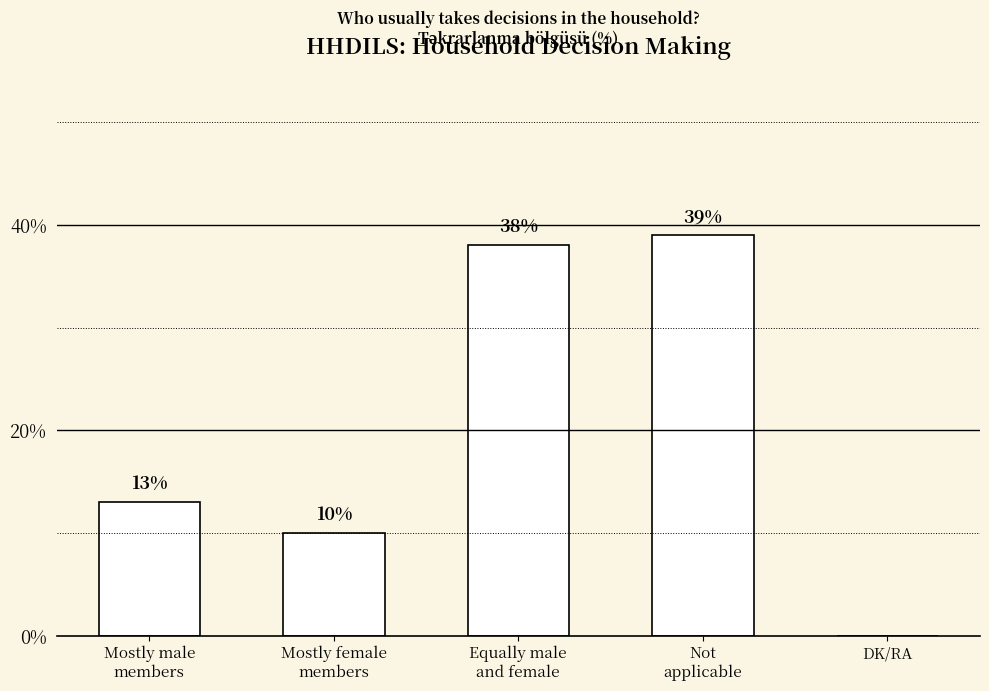

The chart shows a value of 51 at Equally male
and female. True or false?

False